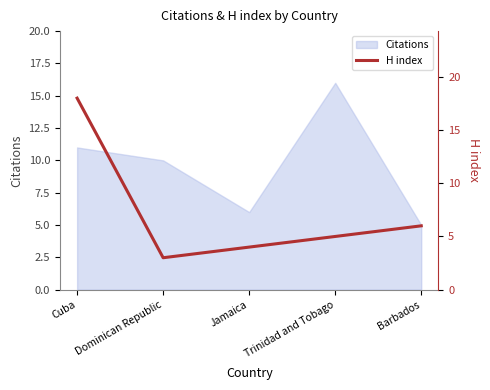

How many data points are less than 5?

2